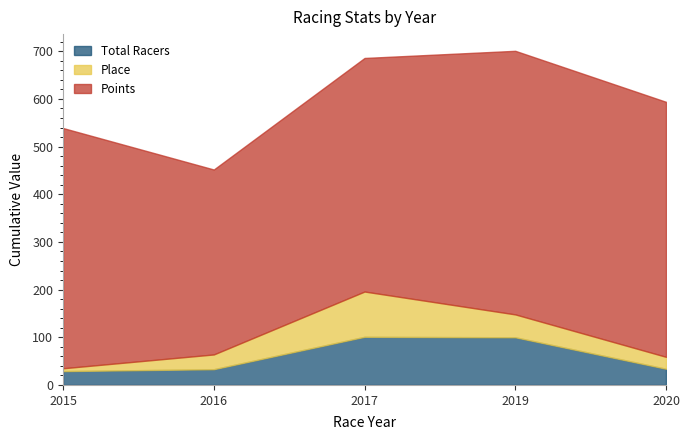

The Place series shows 31 at 2016. True or false?

True